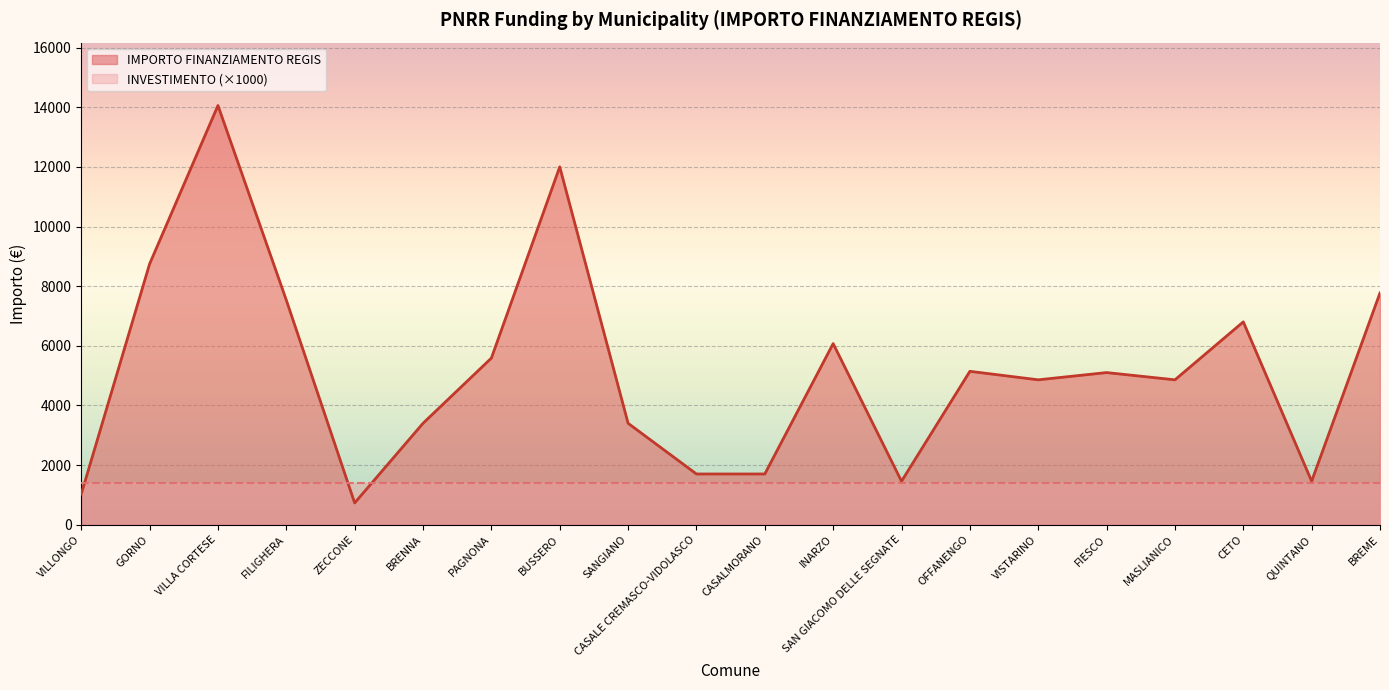

What is the sum of all values?

103441